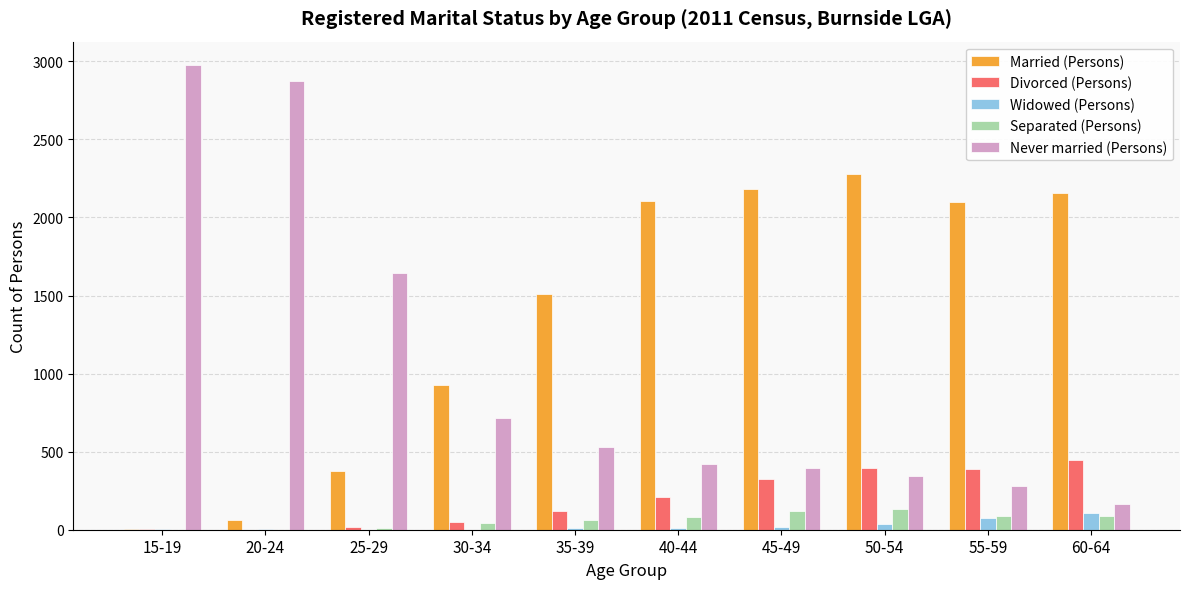

Count the number of data series in this chart.

5